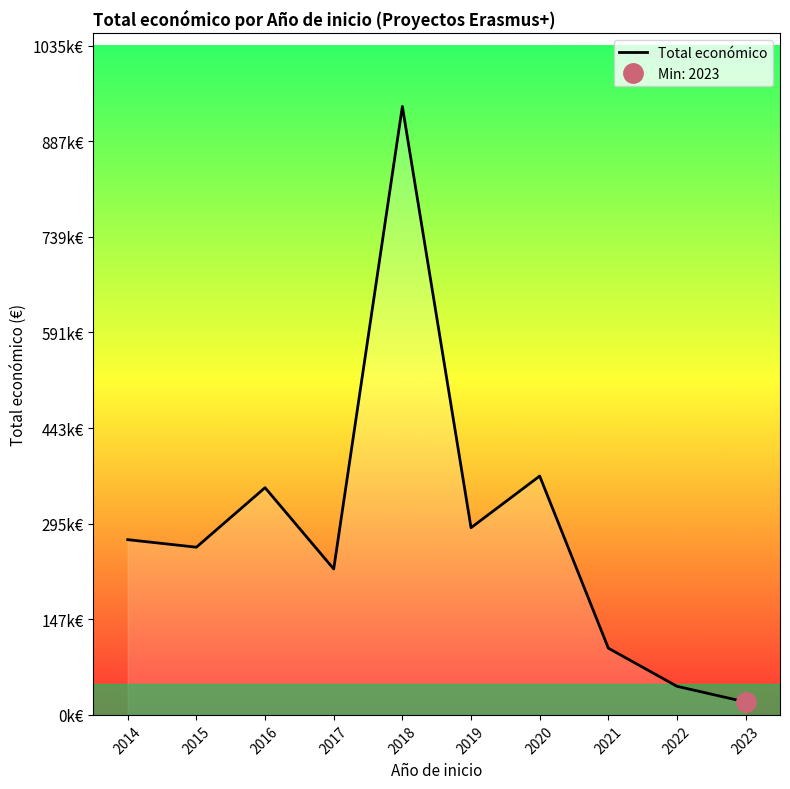

What is the value of the 7th point from the left?

369572